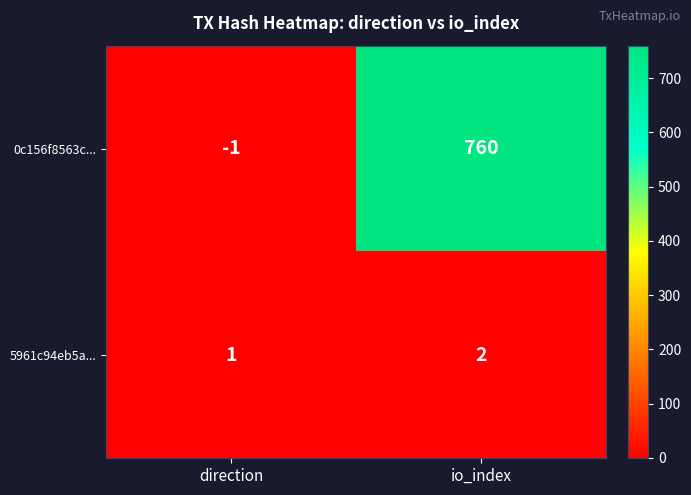

Which series changed the most between direction and io_index?

0c156f8563c...